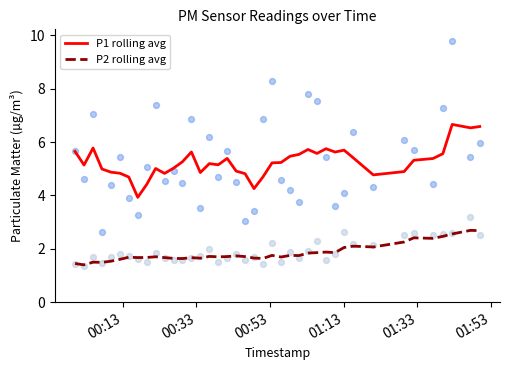

Which series has the largest Y range (max minus min)?

P1 rolling avg